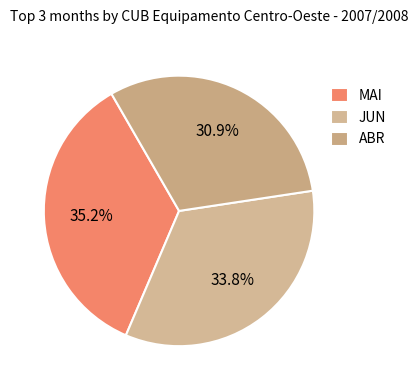

How many segments does this pie chart have?

3